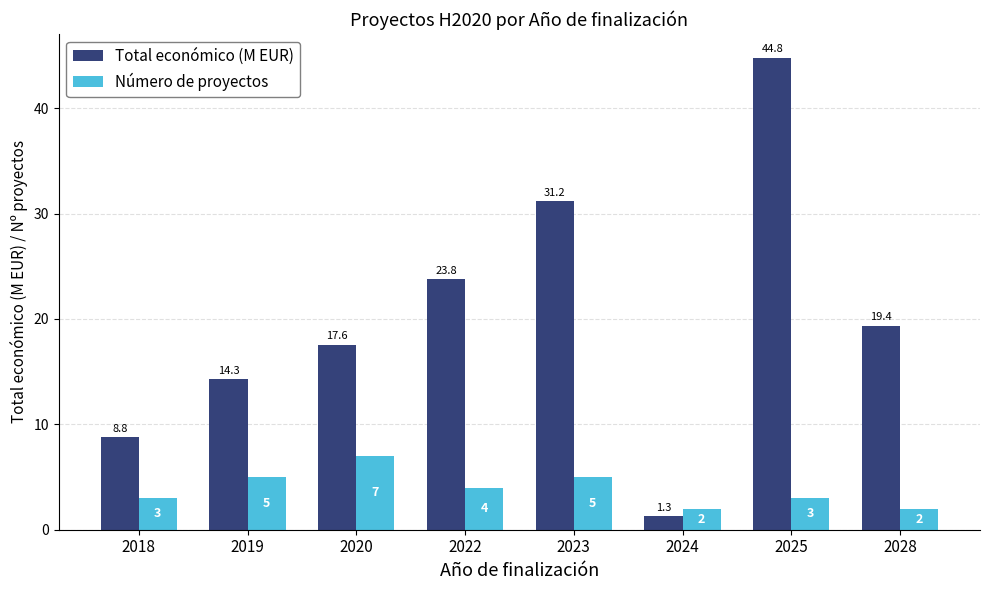

Rank the categories by Total económico (M EUR) value from lowest to highest.

2024, 2018, 2019, 2020, 2028, 2022, 2023, 2025